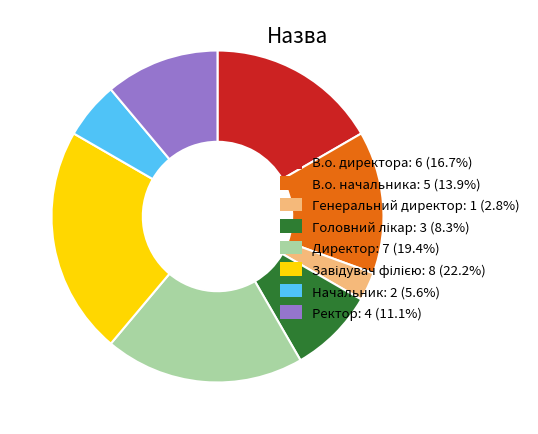

Is there a majority slice in this chart?

No